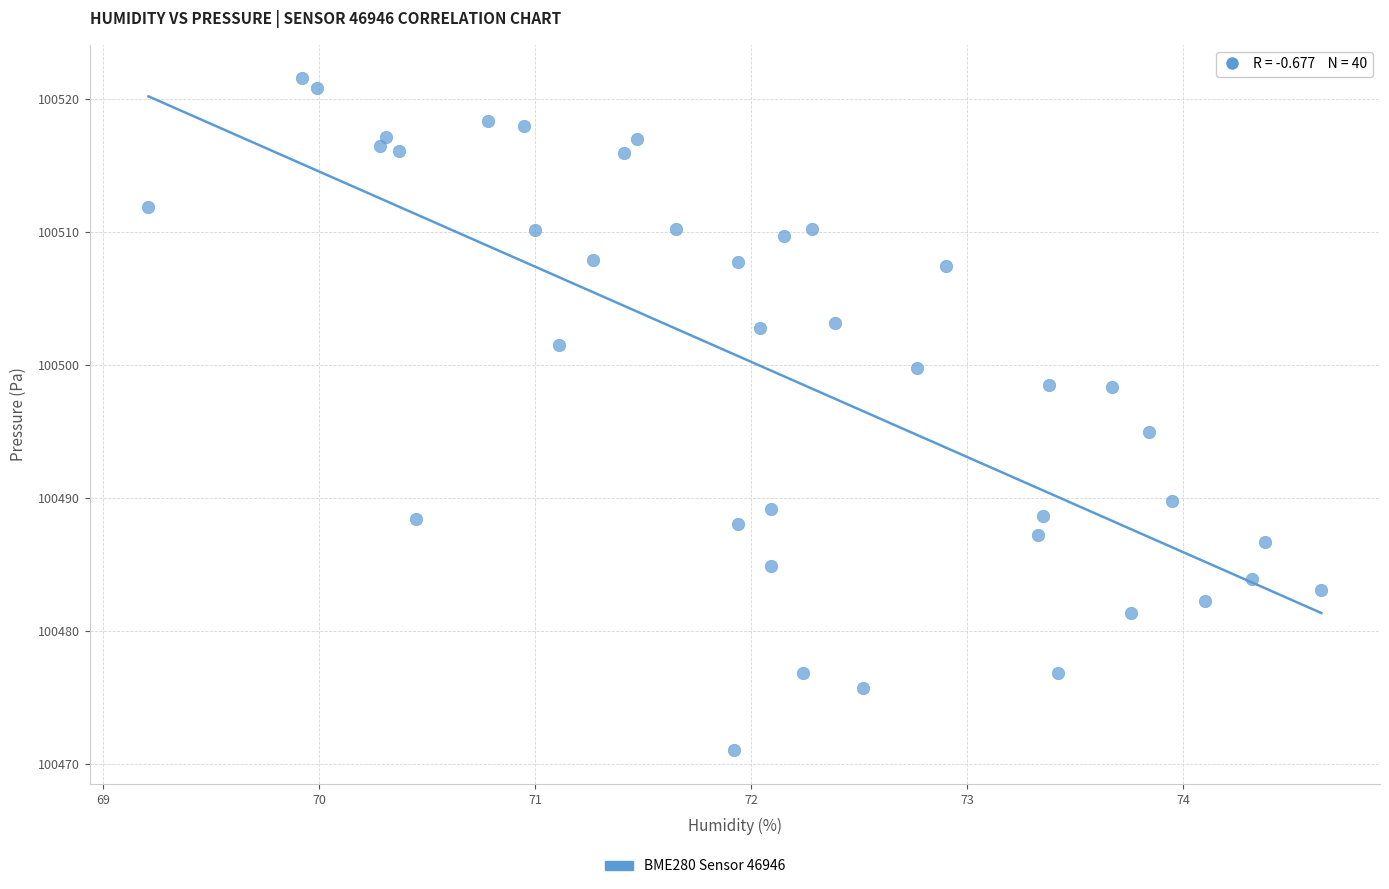

What is the range of X values (max minus min)?

5.4